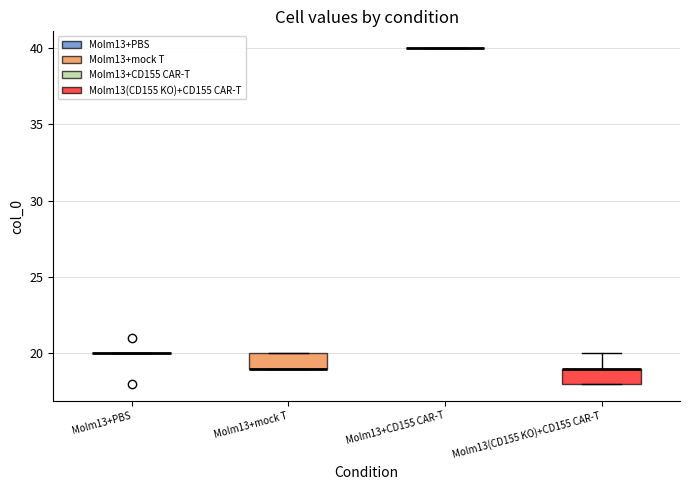

Reading left to right, read every box against the y-axis: the position of its median line, the range the box covers, and the ends of its whiskers. The values are not printed on the chart, so give them approximately, as read against the axis.

Molm13+PBS: box collapsed to a line at 20, whiskers 20 to 20
Molm13+mock T: median 19 (drawn on the box's lower edge), box 19 to 20, whiskers 19 to 20
Molm13+CD155 CAR-T: box collapsed to a line at 40, whiskers 40 to 40
Molm13(CD155 KO)+CD155 CAR-T: median 19 (drawn on the box's upper edge), box 18 to 19, whiskers 18 to 20